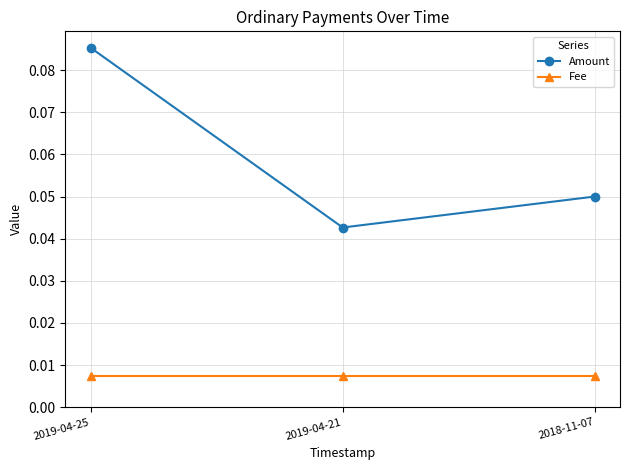

Rank the categories by Amount value from highest to lowest.

2019-04-25, 2018-11-07, 2019-04-21